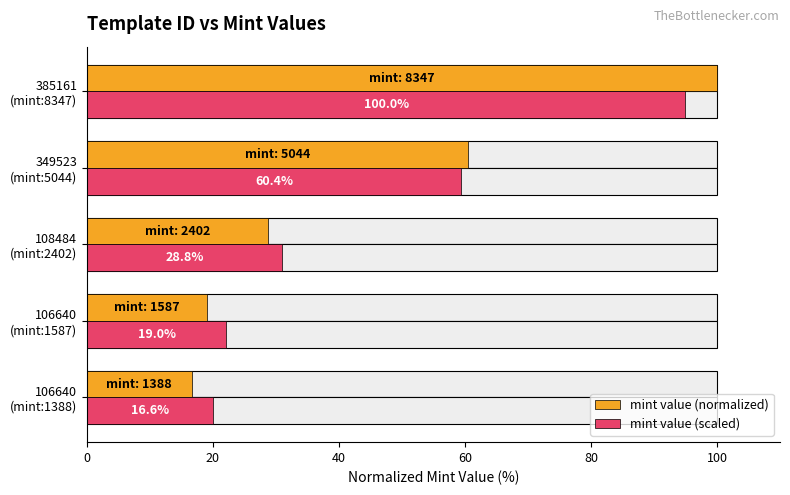

Is the value of mint value (normalized) at 349523 (mint:5044) greater than the value of mint value (scaled) at 106640 (mint:1388)?

Yes